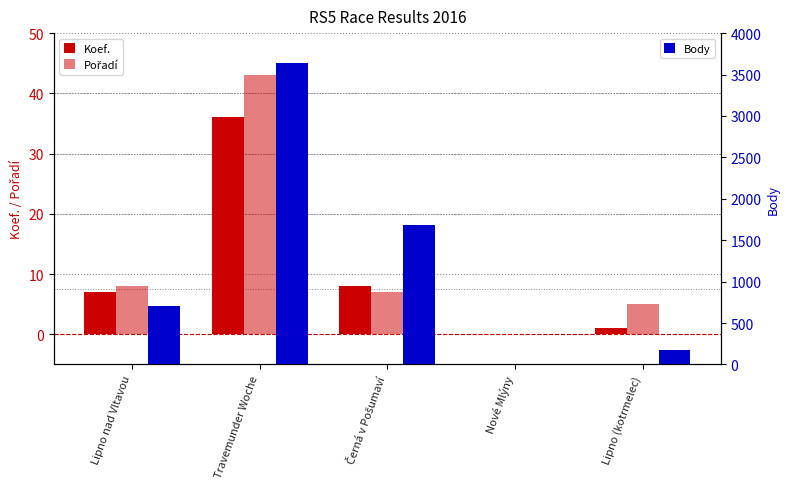

What is the difference between the Koef. values at Černá v Pošumaví and Travemunder Woche?

28